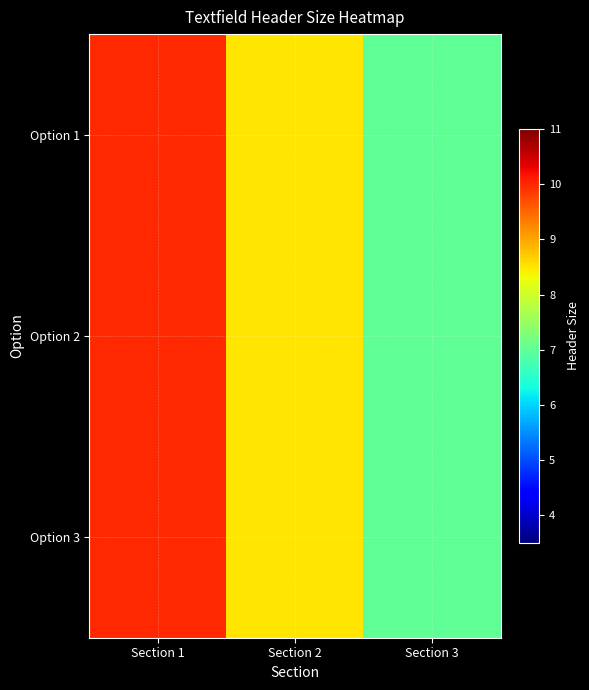

How many data points does each series have?

3